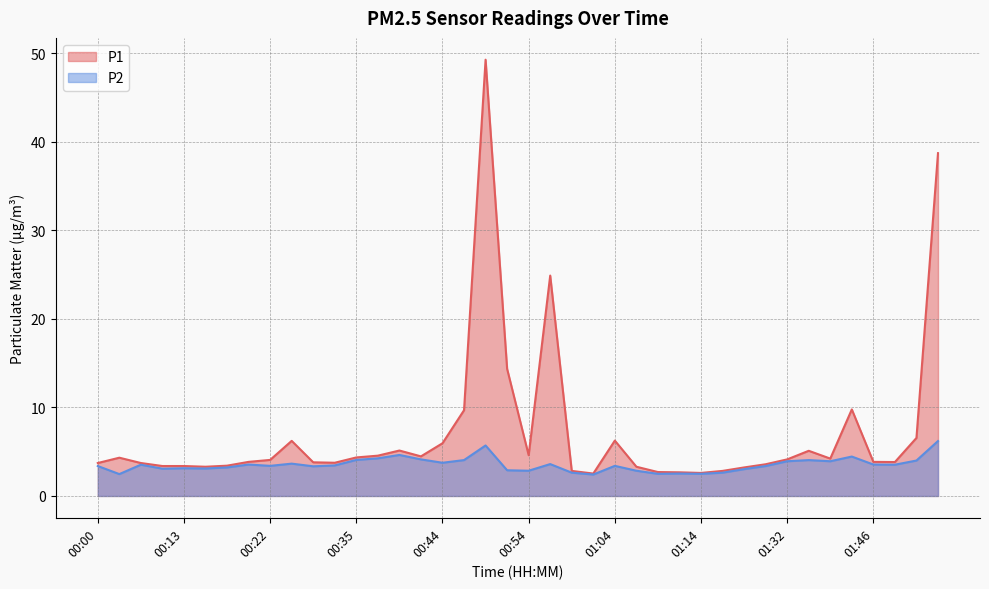

List the series in order of their peak value, lowest first.

P2, P1